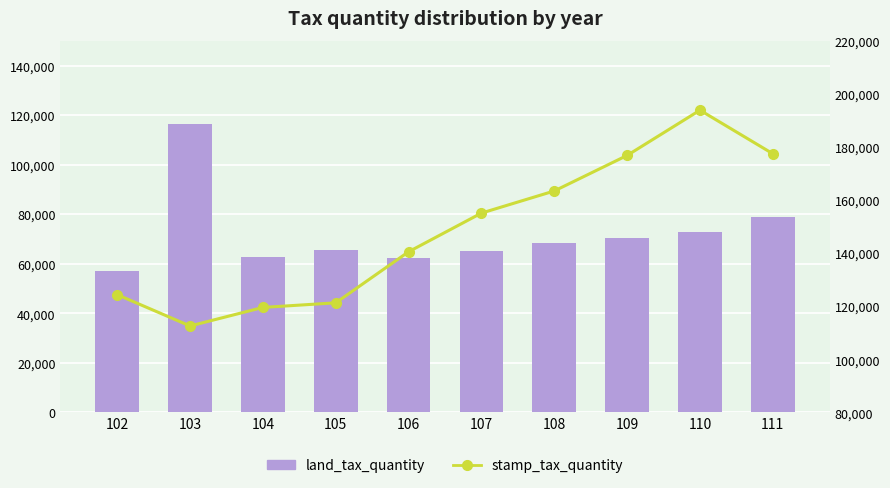

Reading right to left, transcribe all the data shown in this chart.

land_tax_quantity: 78902	72997	70394	68470	65275	62439	65715	62807	116328	57265
stamp_tax_quantity: 177485	193882	176842	163453	155122	140547	121315	119583	112596	124387